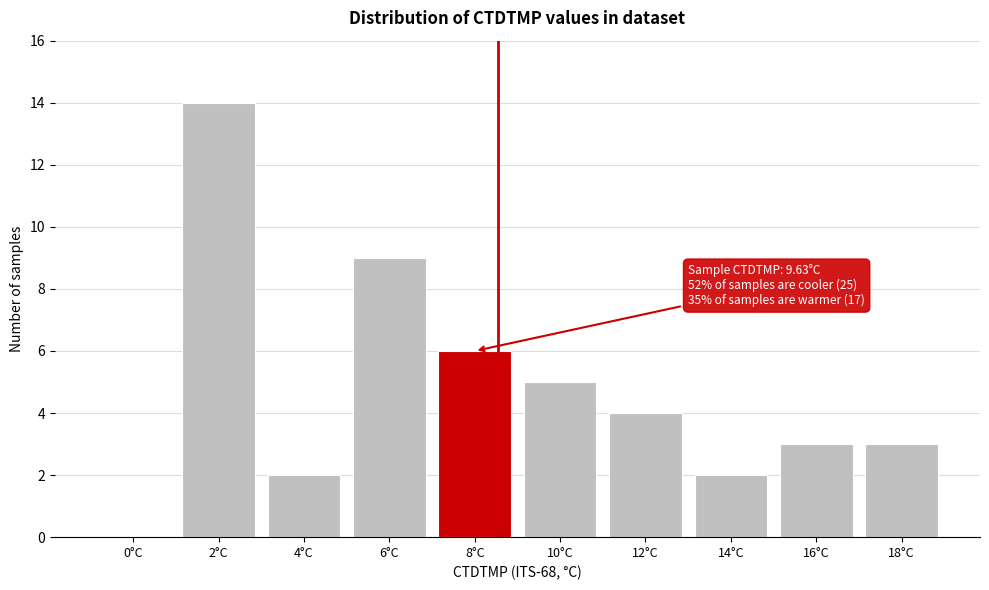

Reading left to right, extract all data points from this chart.

0°C=0	2°C=14	4°C=2	6°C=9	8°C=6	10°C=5	12°C=4	14°C=2	16°C=3	18°C=3